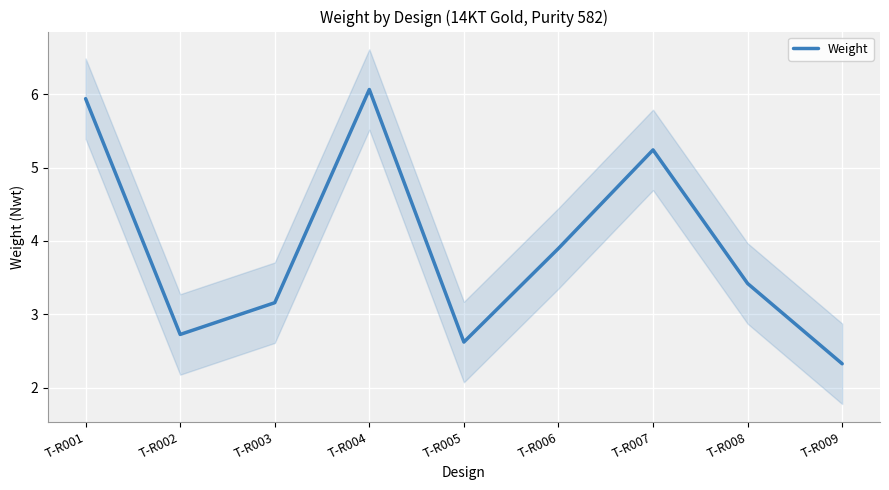

What is the minimum value shown in the chart?

2.3